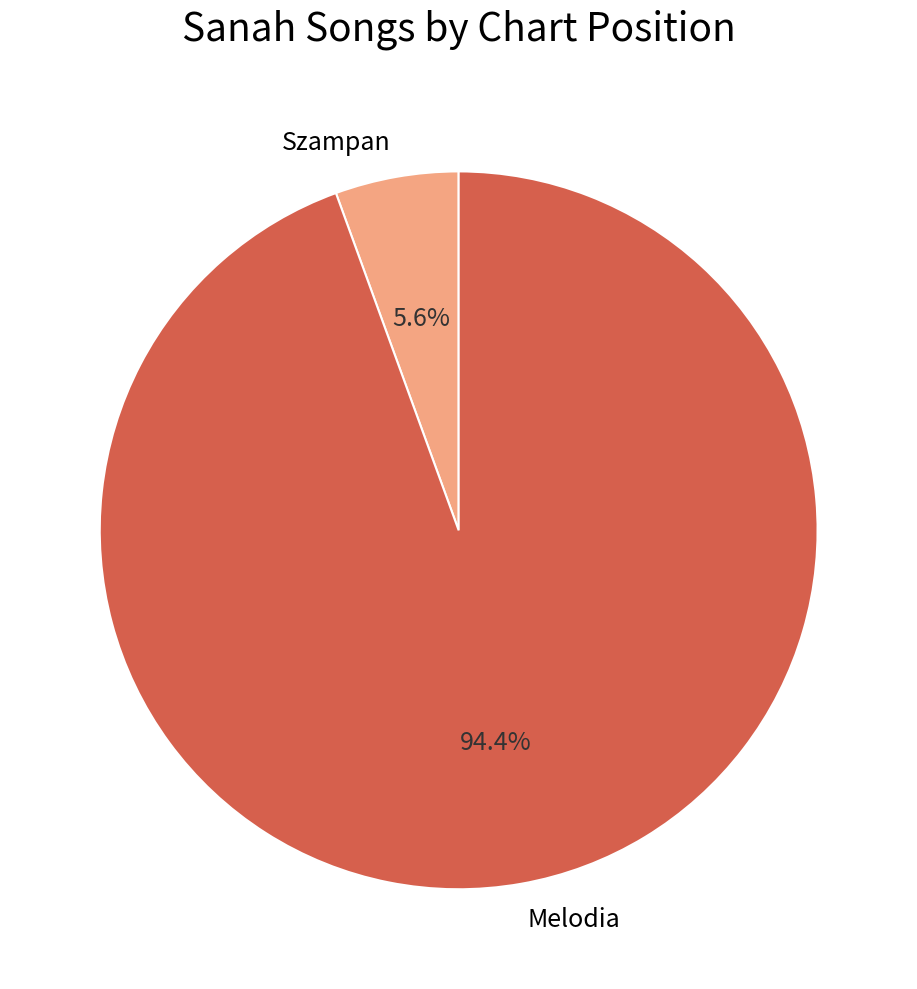

What is the majority slice?

Melodia